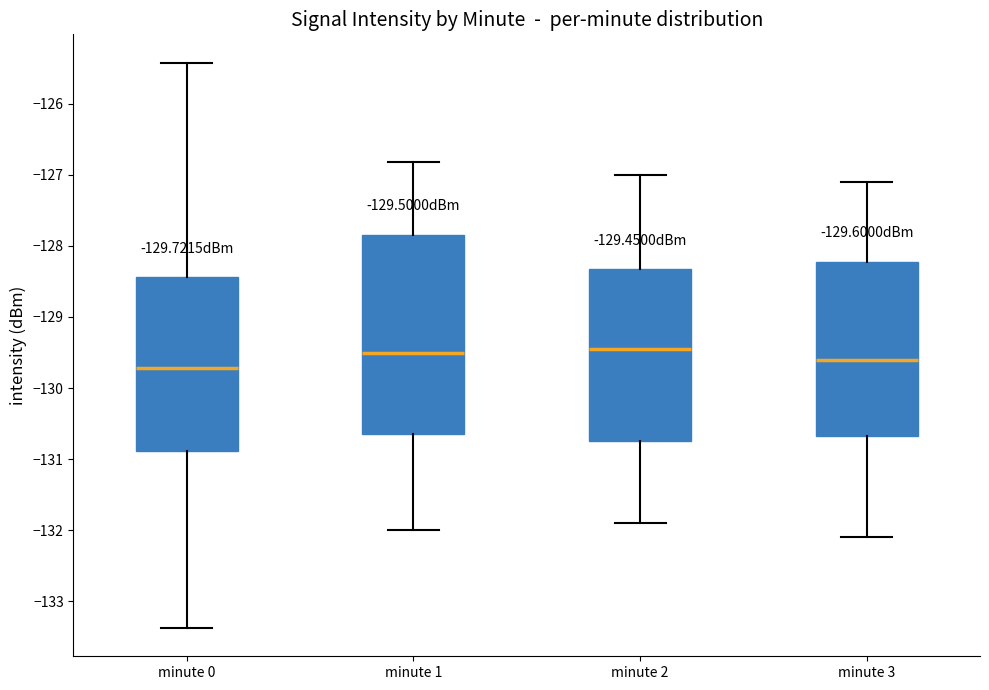

Where is the lower edge of the box for minute 2 on the y-axis? The values are not printed on the chart, so give them approximately, as read against the axis.

-130.7